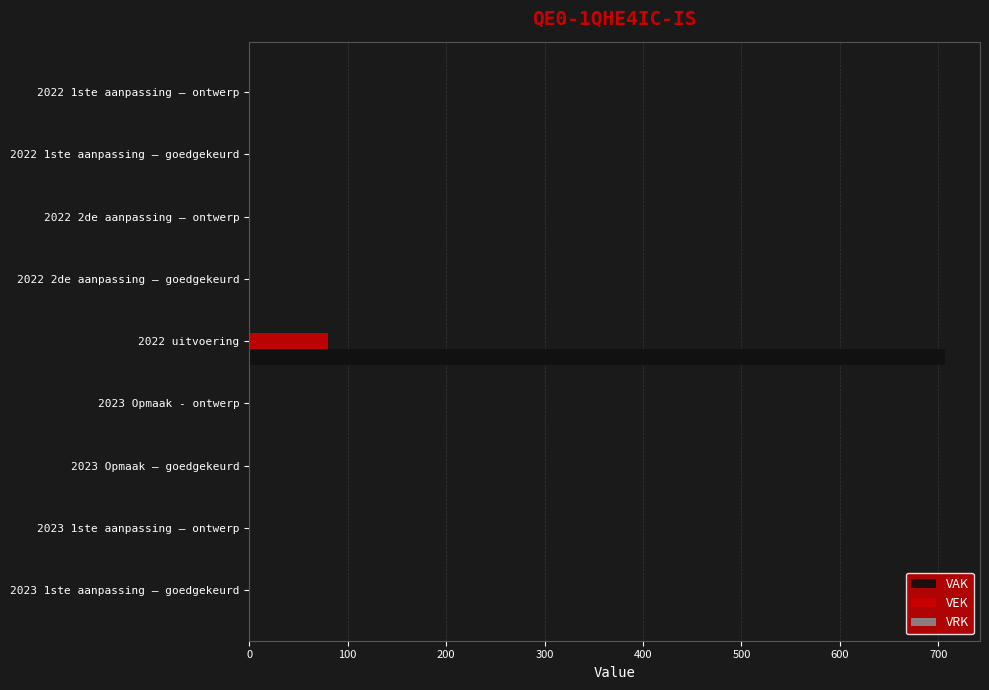

Which category has the highest value across all series?

2022 uitvoering